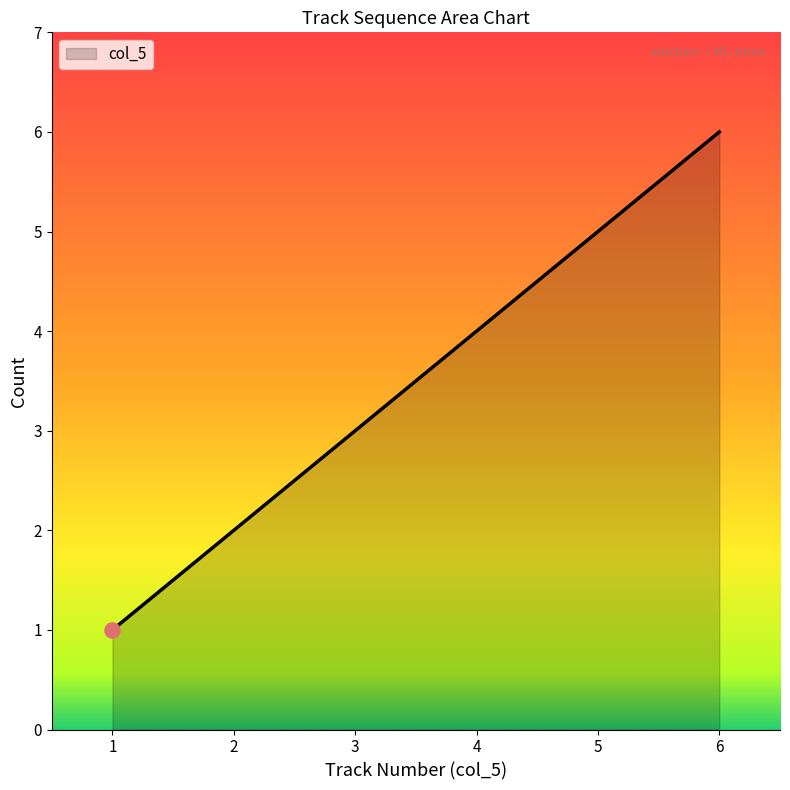

What is the ratio of the value at 6 to the value at 1?

6.0